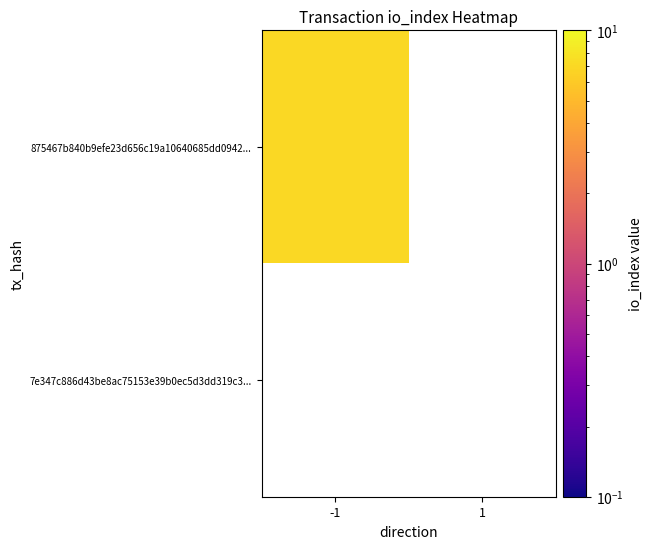

Rank the series by their average value, from highest to lowest.

875467b840b9efe23d656c19a10640685dd0942, 7e347c886d43be8ac75153e39b0ec5d3dd319c3